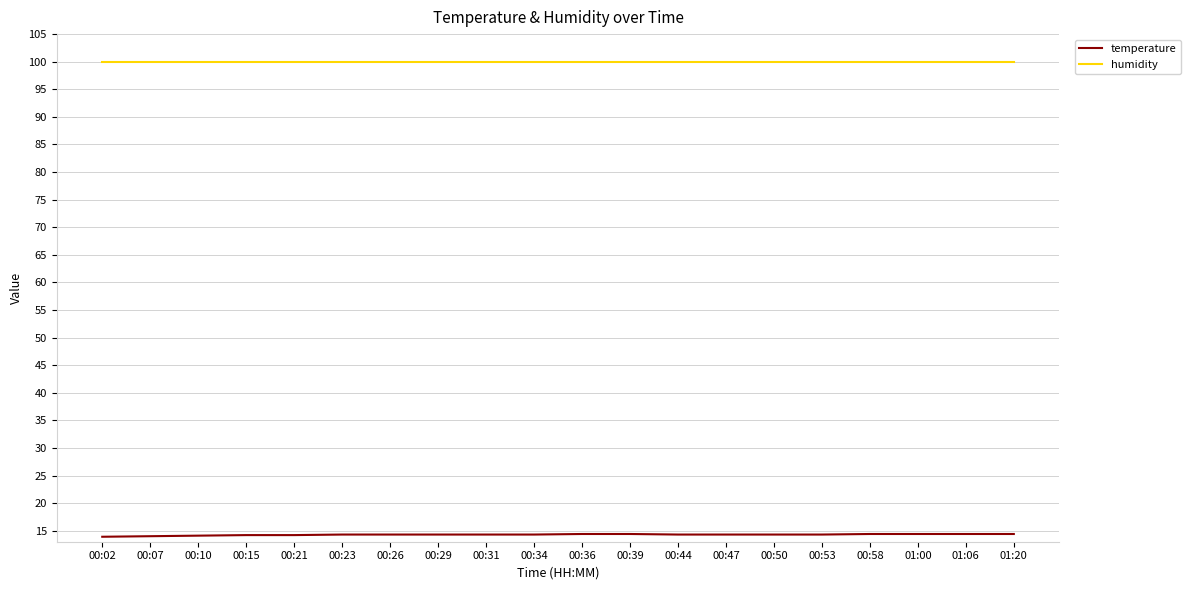

Which series has the largest total across all categories?

humidity